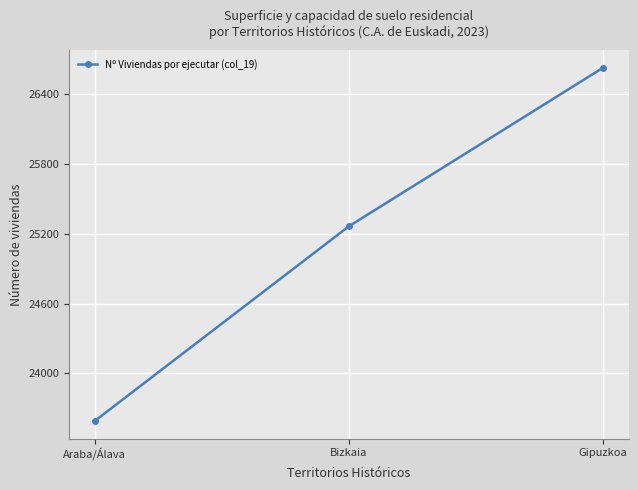

What is the difference between the maximum and second lowest values?

1365